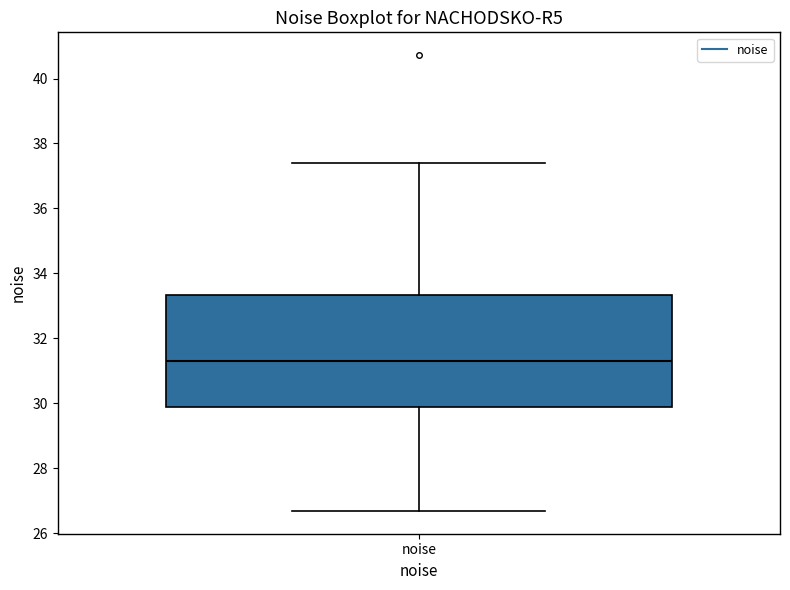

Where is the upper edge of the box for noise on the y-axis? The values are not printed on the chart, so give them approximately, as read against the axis.

33.4